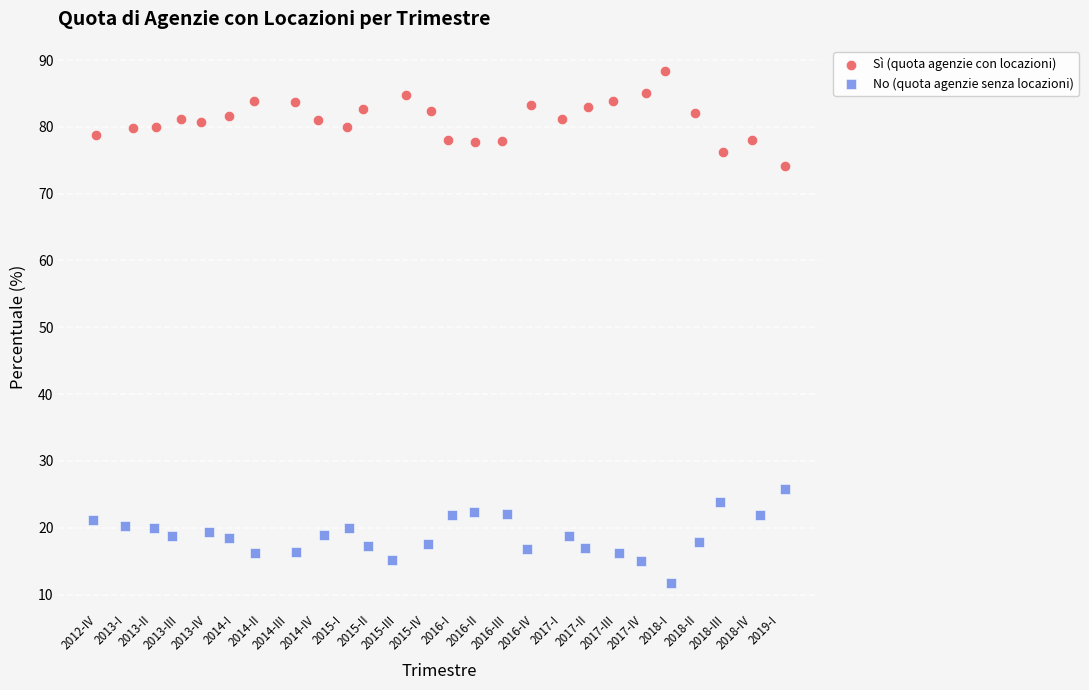

Which series reaches the maximum Y coordinate?

Sì (quota agenzie con locazioni)